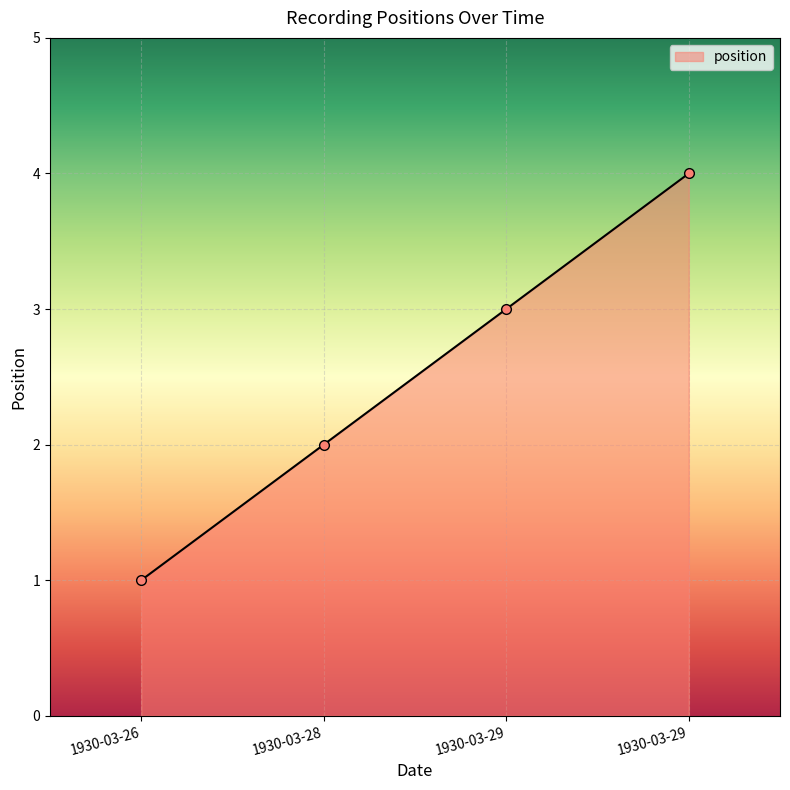

How many lines are shown in the chart?

1